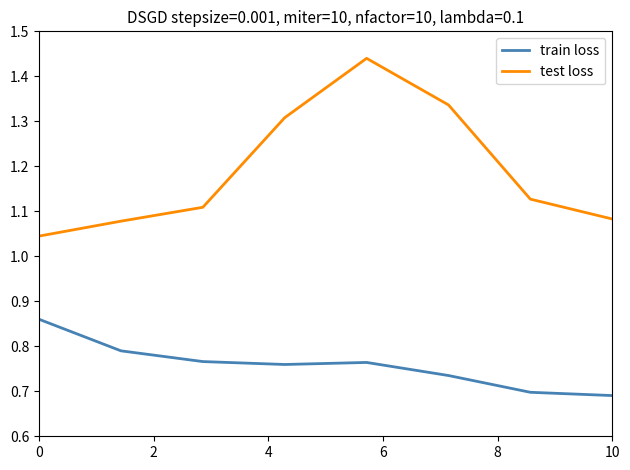

What is the difference between the maximum and second lowest values in the test loss series?

0.4